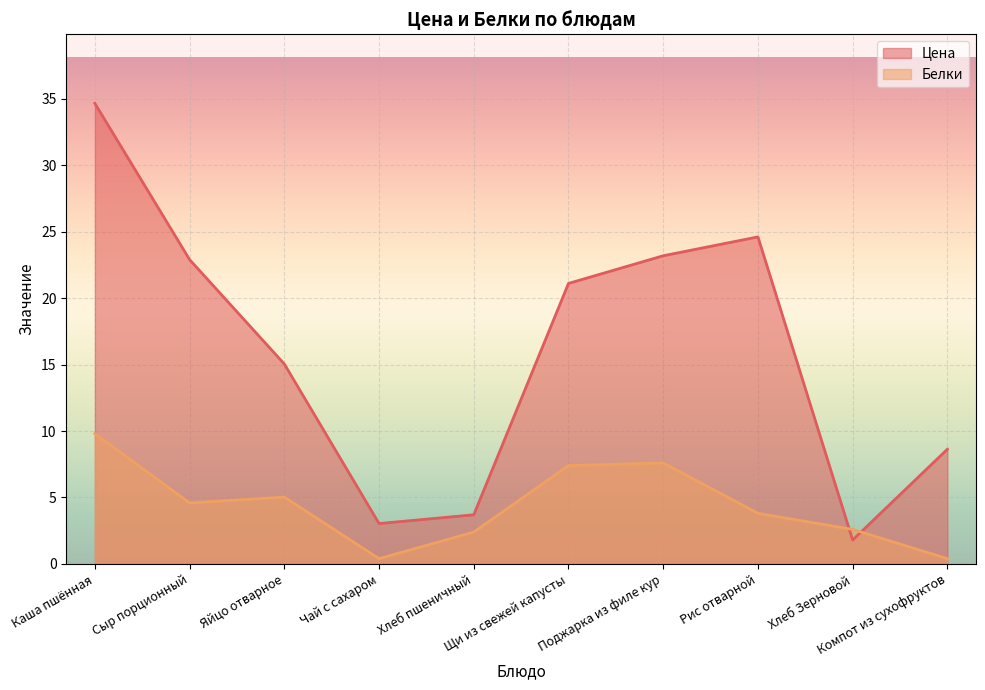

Which label corresponds to the largest value in the chart?

Каша пшённая